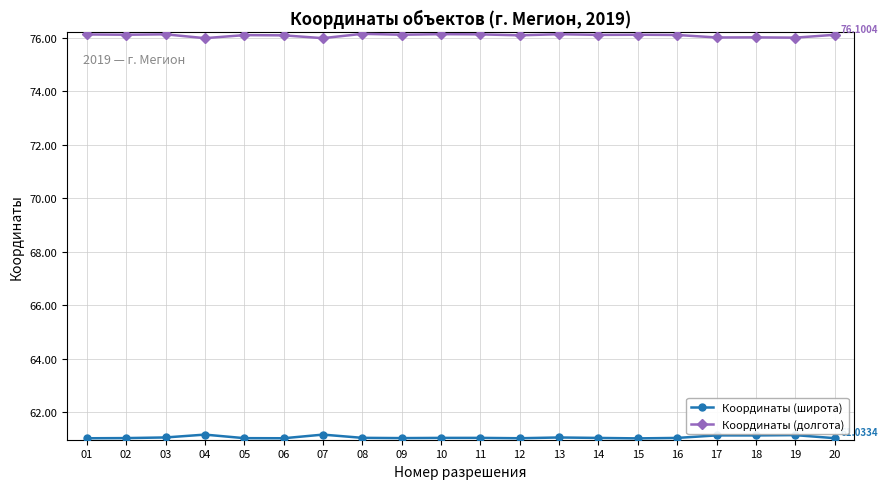

Rank the series by their maximum value, from lowest to highest.

Координаты (широта), Координаты (долгота)